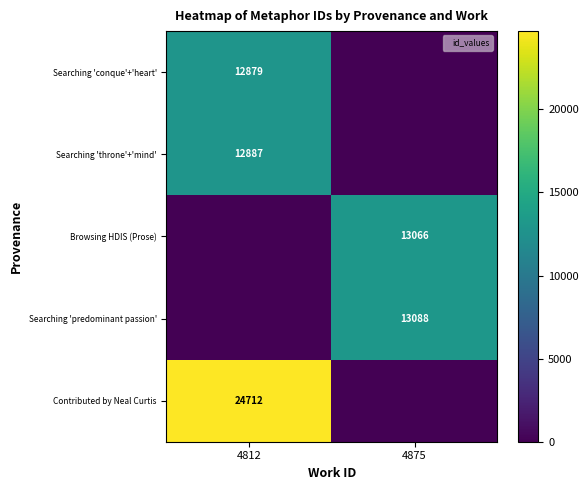

At which category is the sum across all series the highest?

4812